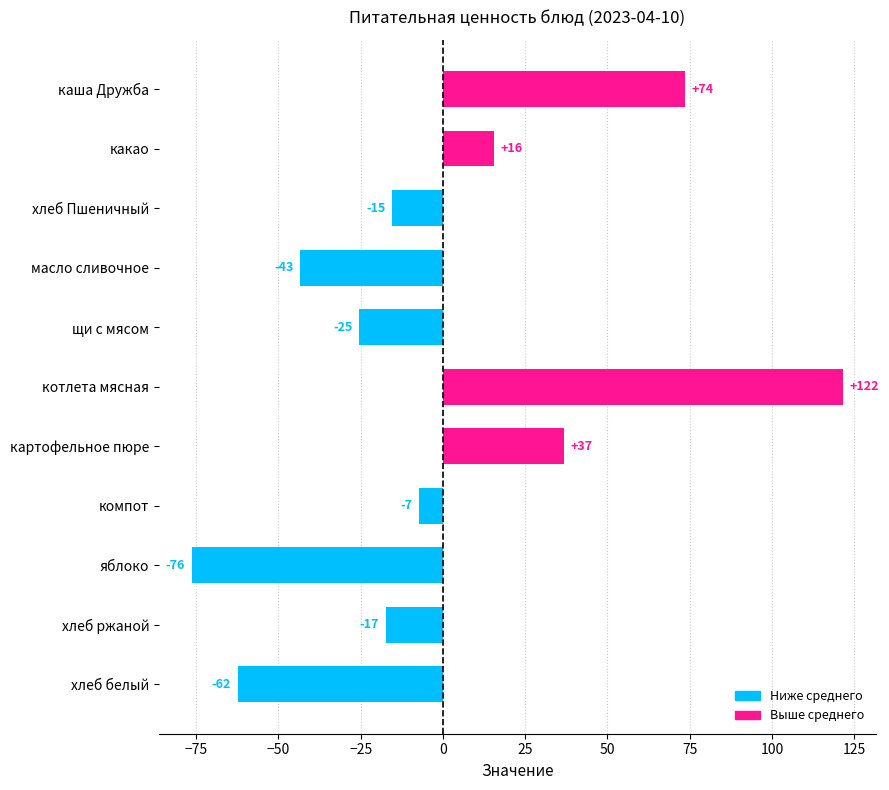

Are the bars horizontal?

Yes